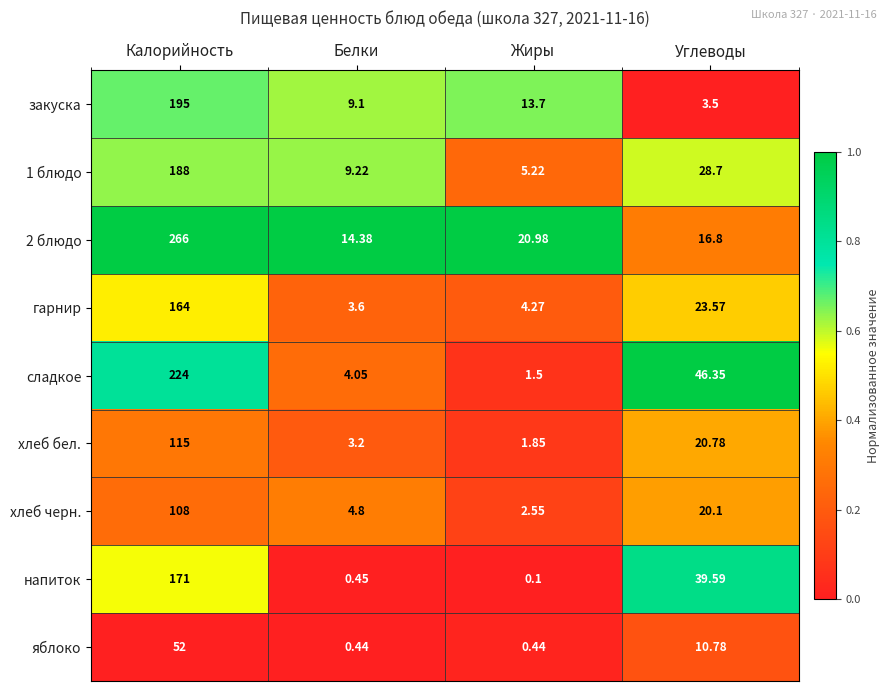

At which label is сладкое closest to 112?

Углеводы